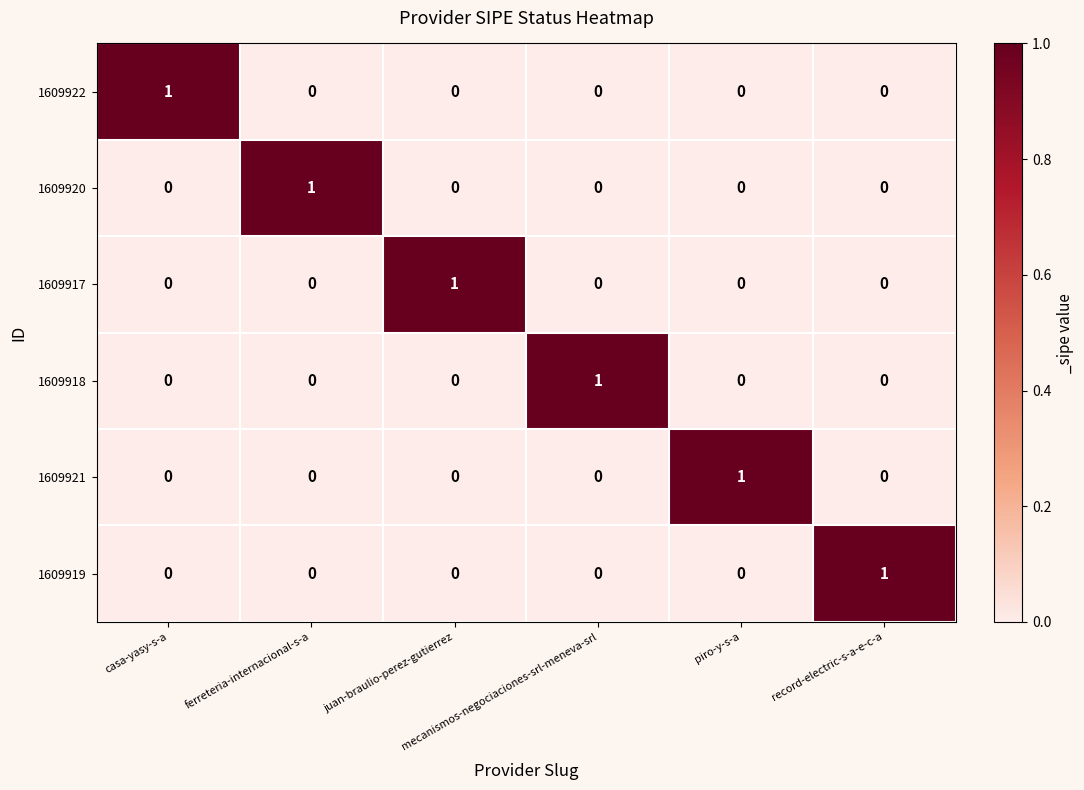

At how many categories does at least one series exceed 0?

6